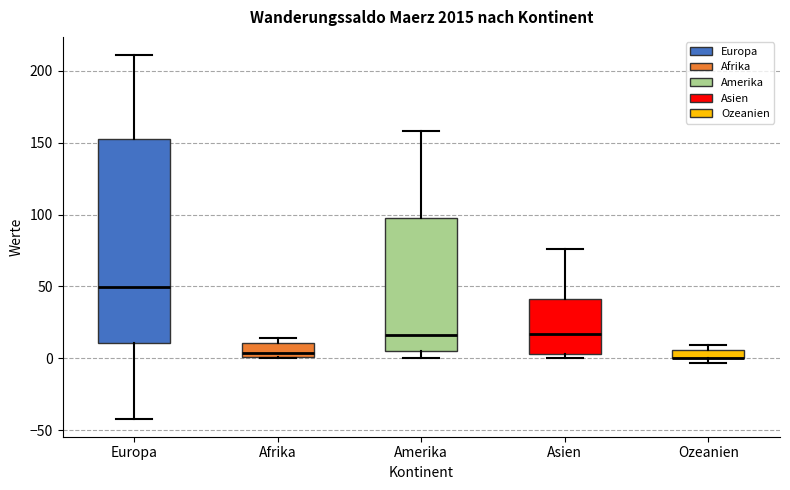

Comparing the boxes themselves (not the whiskers), which one is the tallest?

Europa